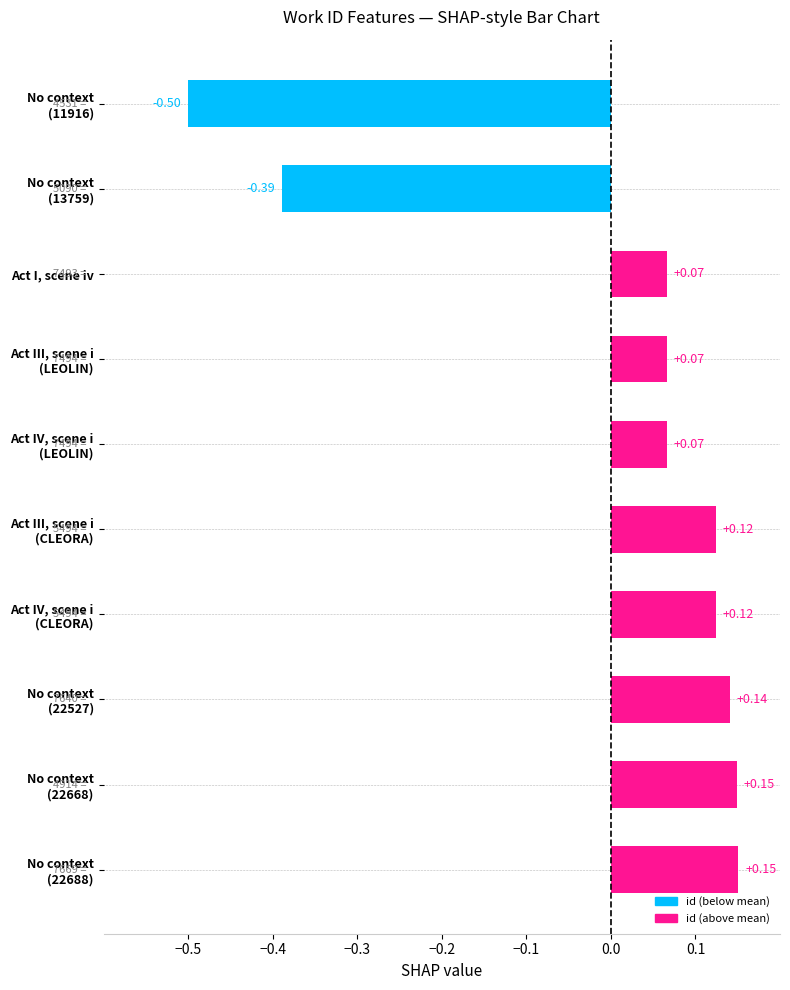

What is the difference between the second highest and second lowest values?

0.5